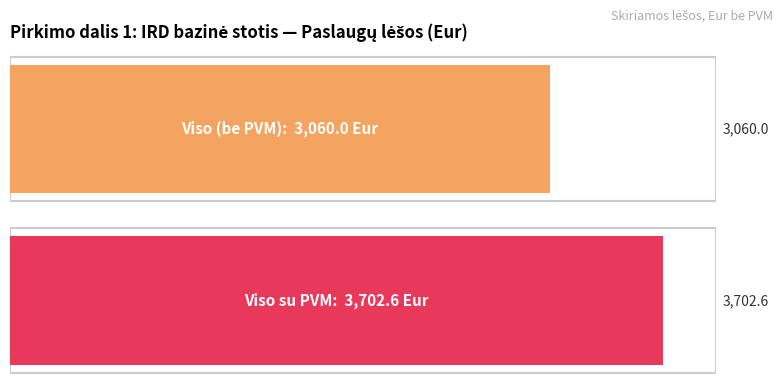

Between Viso (be PVM) and Viso su PVM, which is larger?

Viso su PVM